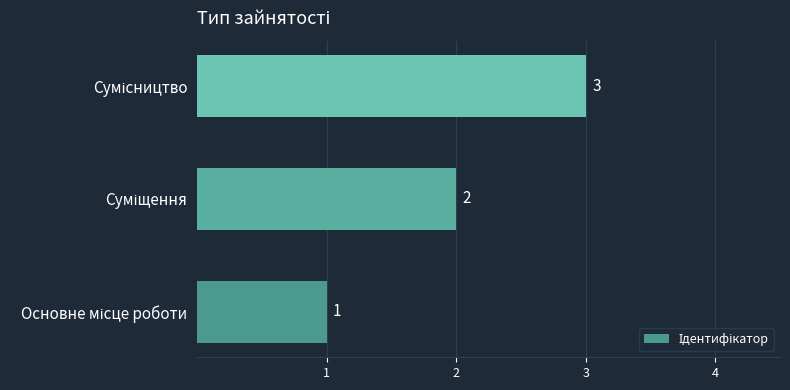

Count the values in the range 1 to 3.

3